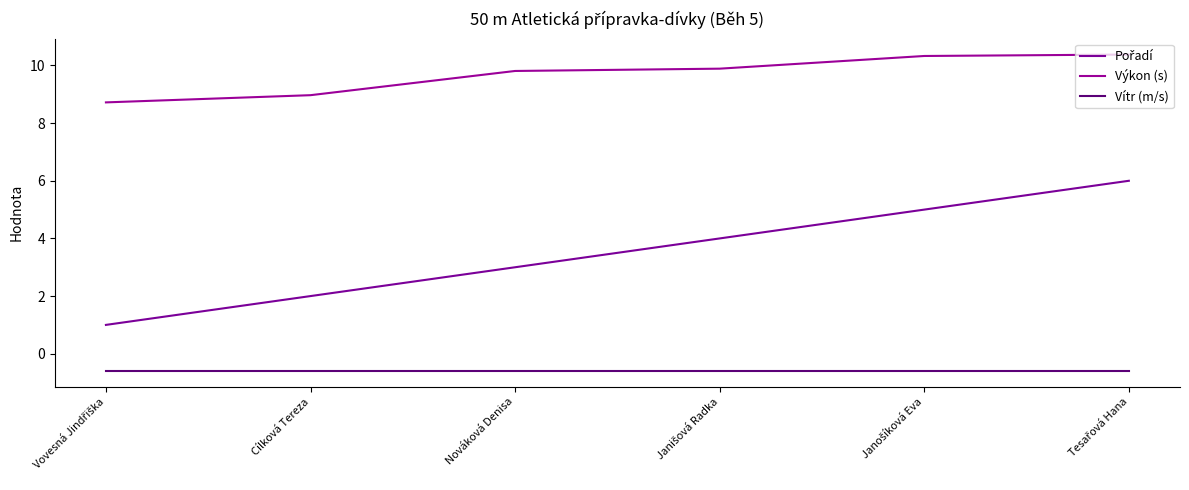

True or false: Pořadí and Výkon (s) cross at least once.

False